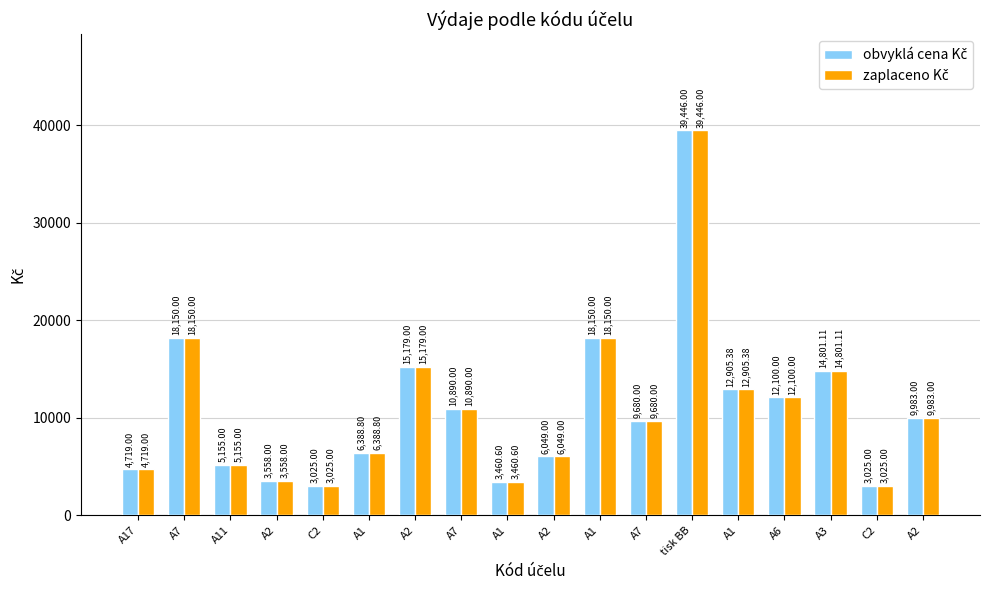

Count the number of data series in this chart.

2